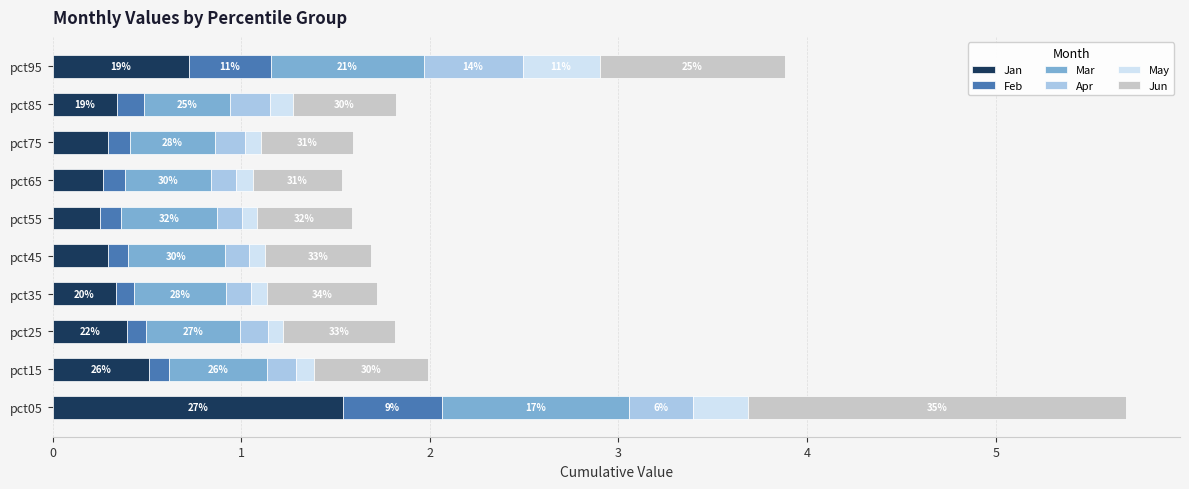

What are all the series names shown in the legend?

Jan, Feb, Mar, Apr, May, Jun